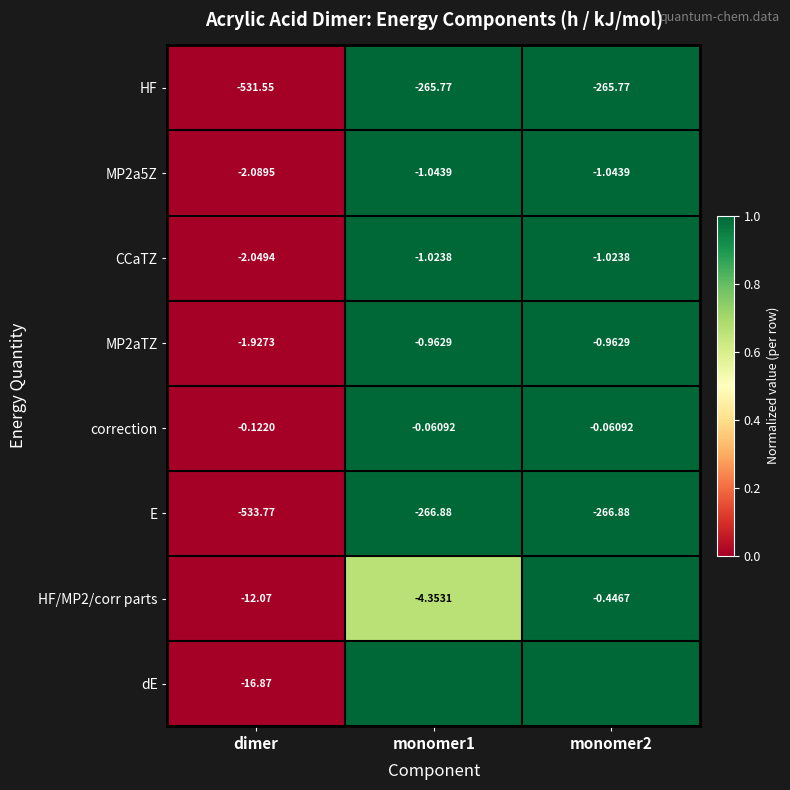

At which label does correction reach its minimum?

dimer